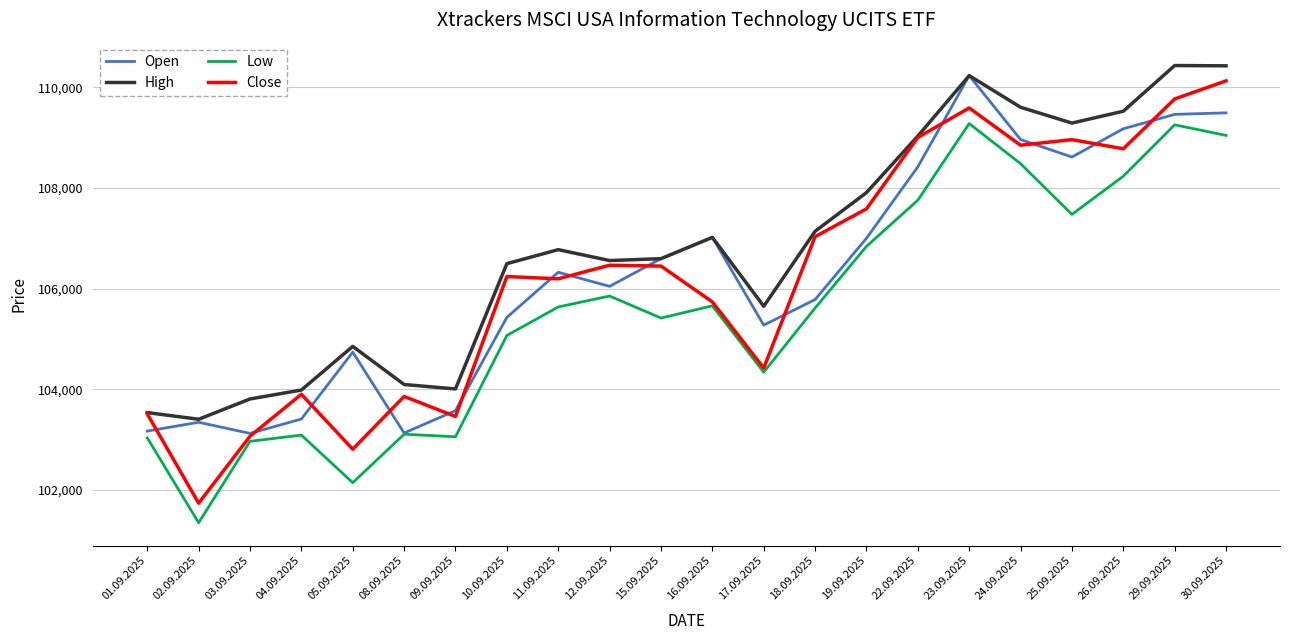

What is the highest value of the Low series?

109279